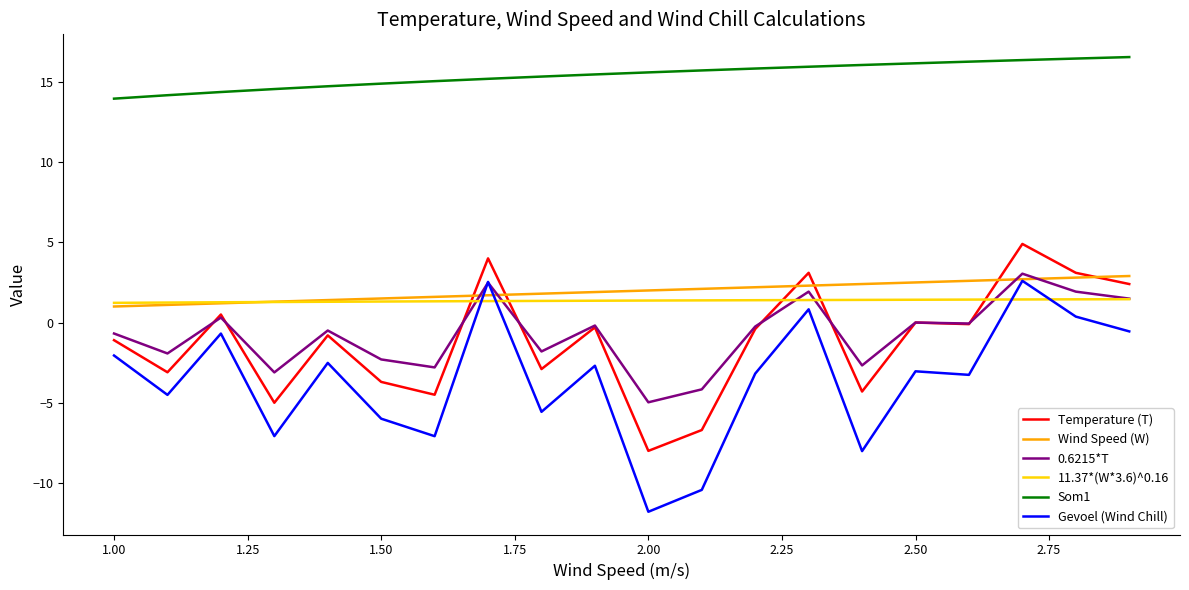

Which series ends up on top after the final intersection of 11.37*(W*3.6)^0.16 and Gevoel (Wind Chill)?

11.37*(W*3.6)^0.16